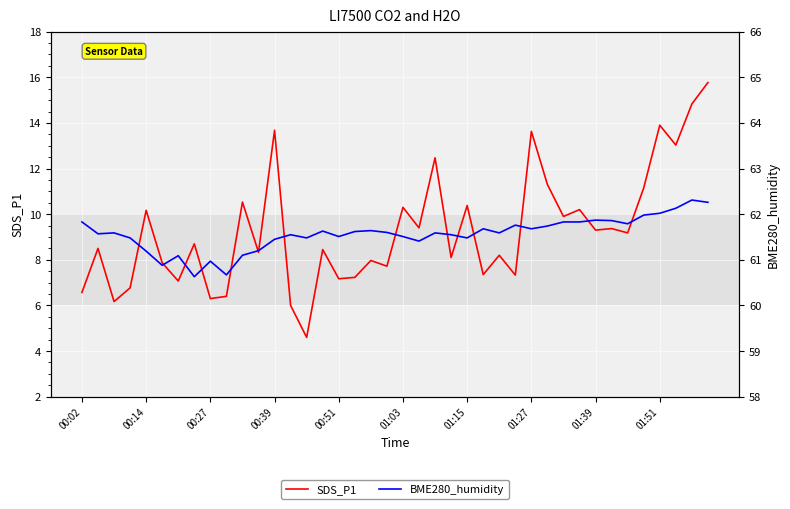

What is the greatest value displayed?

62.3